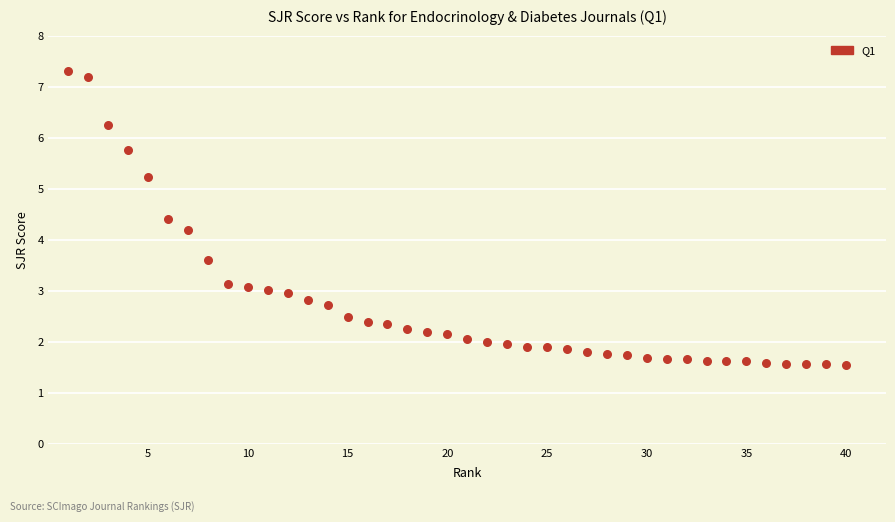

What is the range of Y values (max minus min)?

5.8